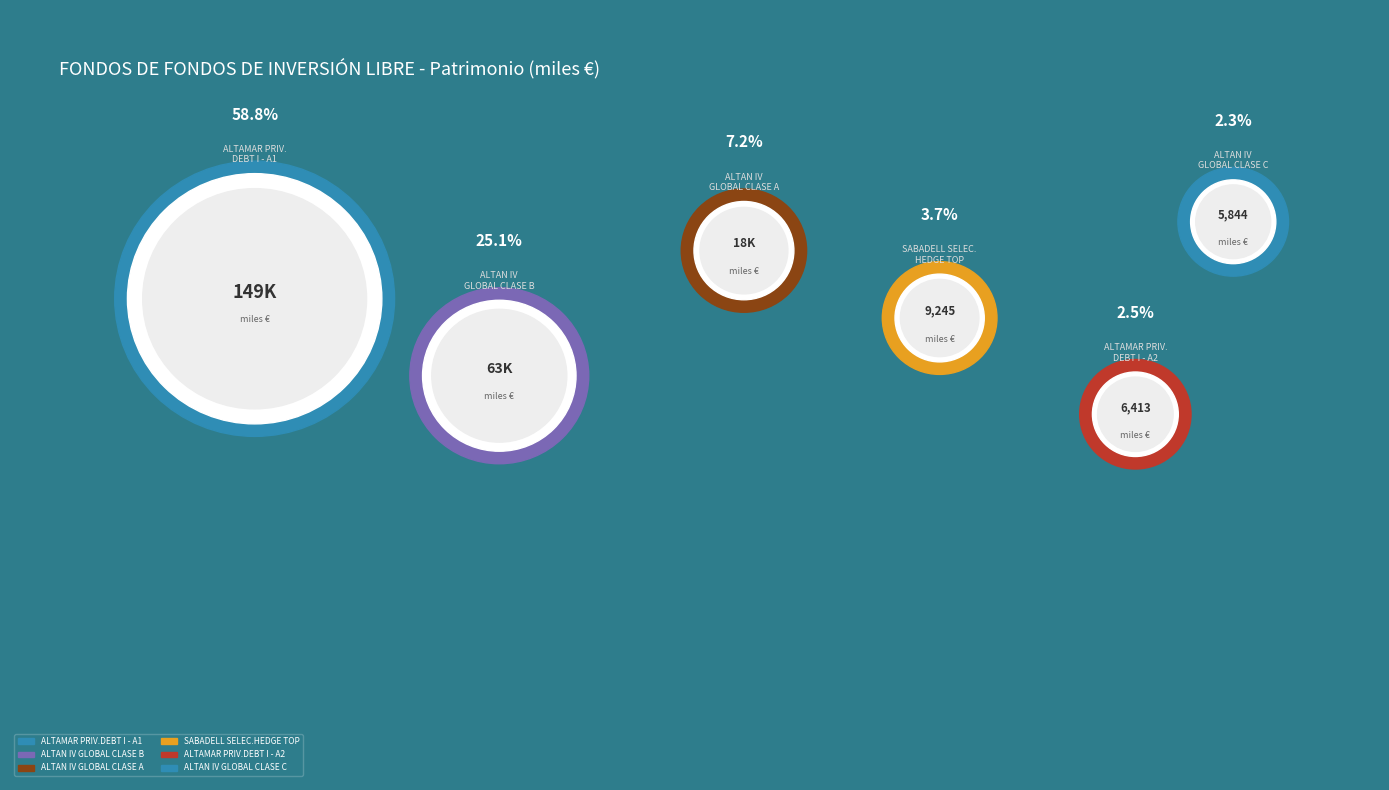

True or false: ALTAMAR PRIV.DEBT I - A2 accounts for 10% of the total.

False